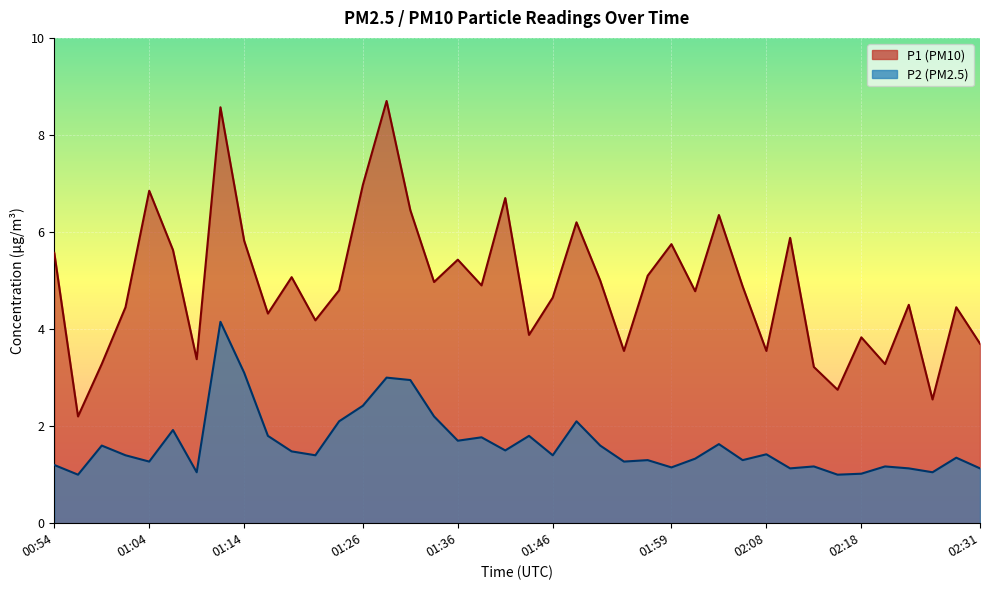

True or false: P2 and P1 intersect in this chart.

False